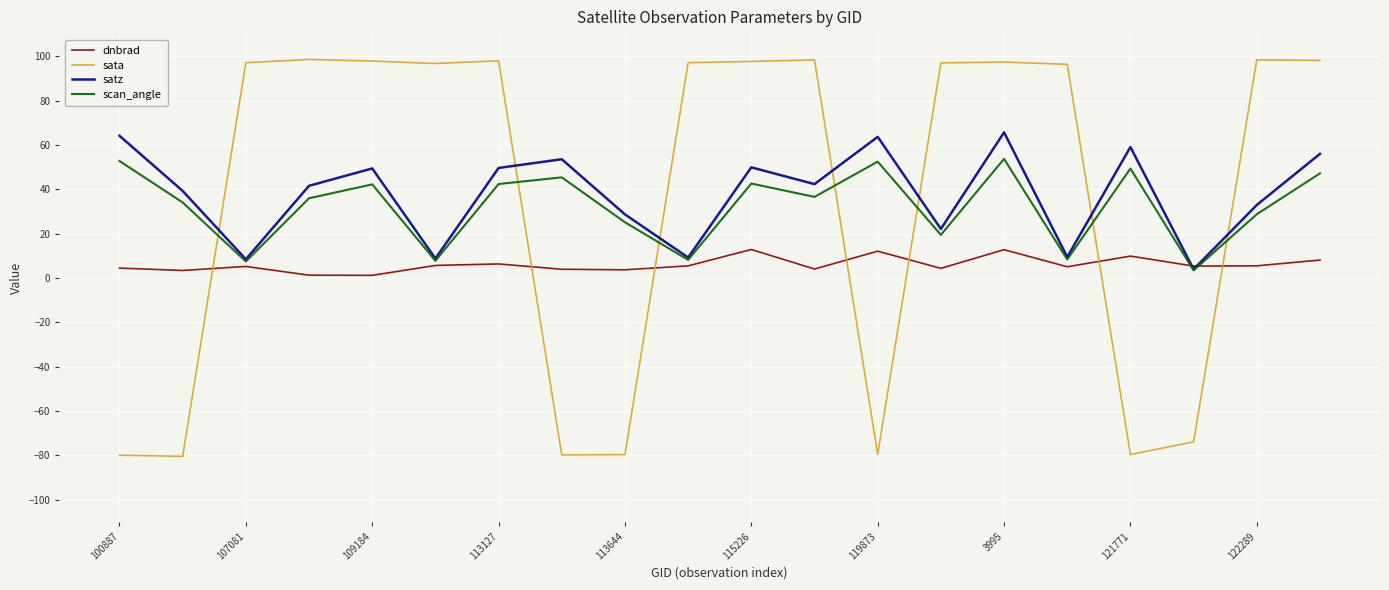

How many series are shown in this chart?

4